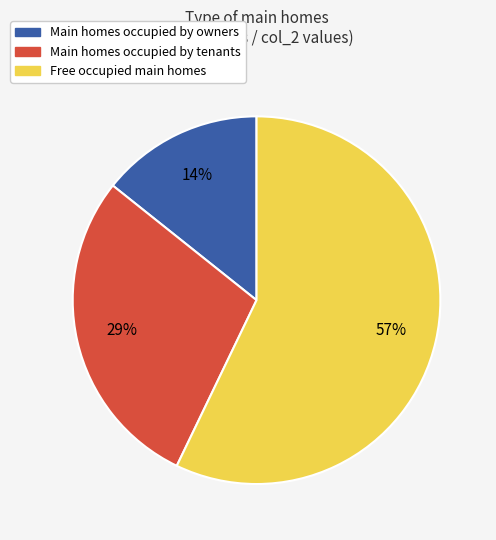

To the nearest percent, what is the average slice percentage?

33%